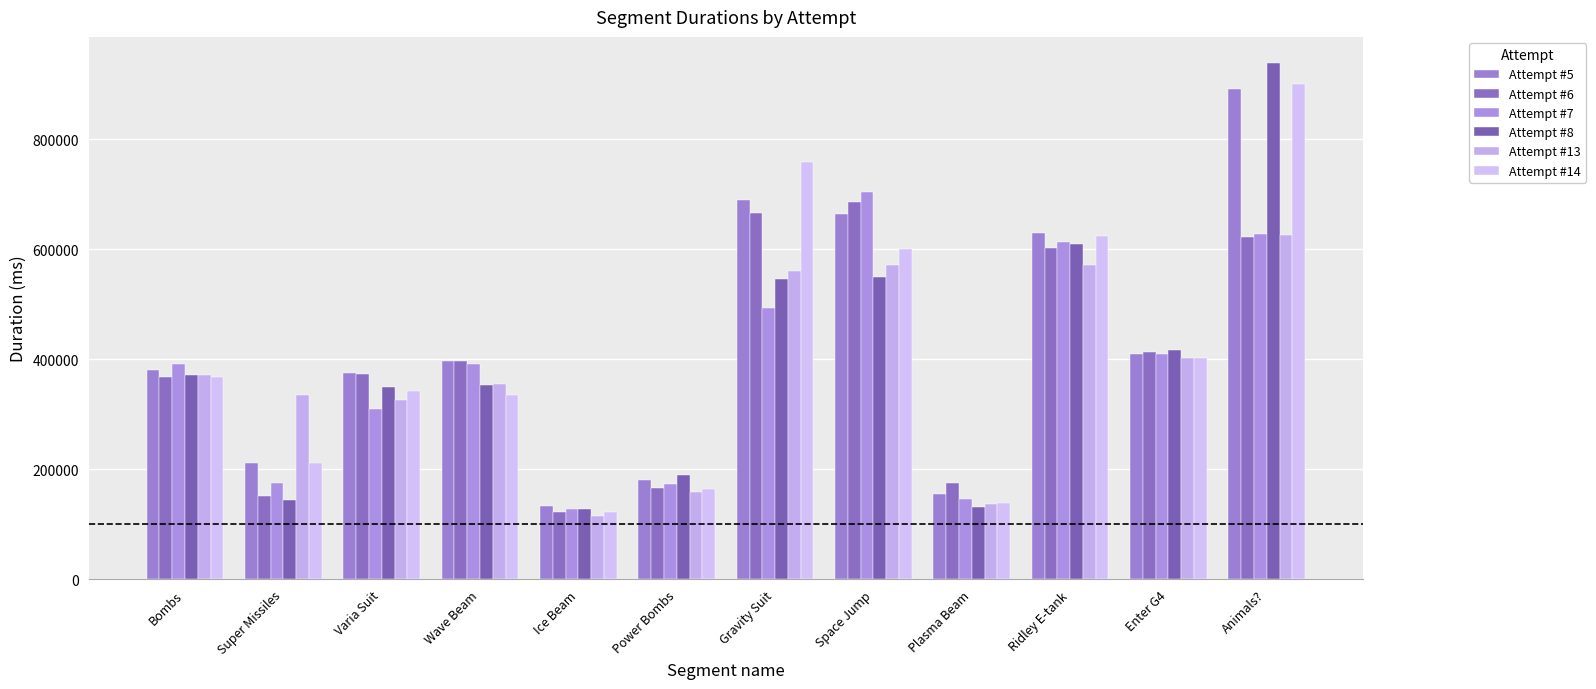

List the series in order of their peak value, highest first.

Attempt #8, Attempt #14, Attempt #5, Attempt #7, Attempt #6, Attempt #13